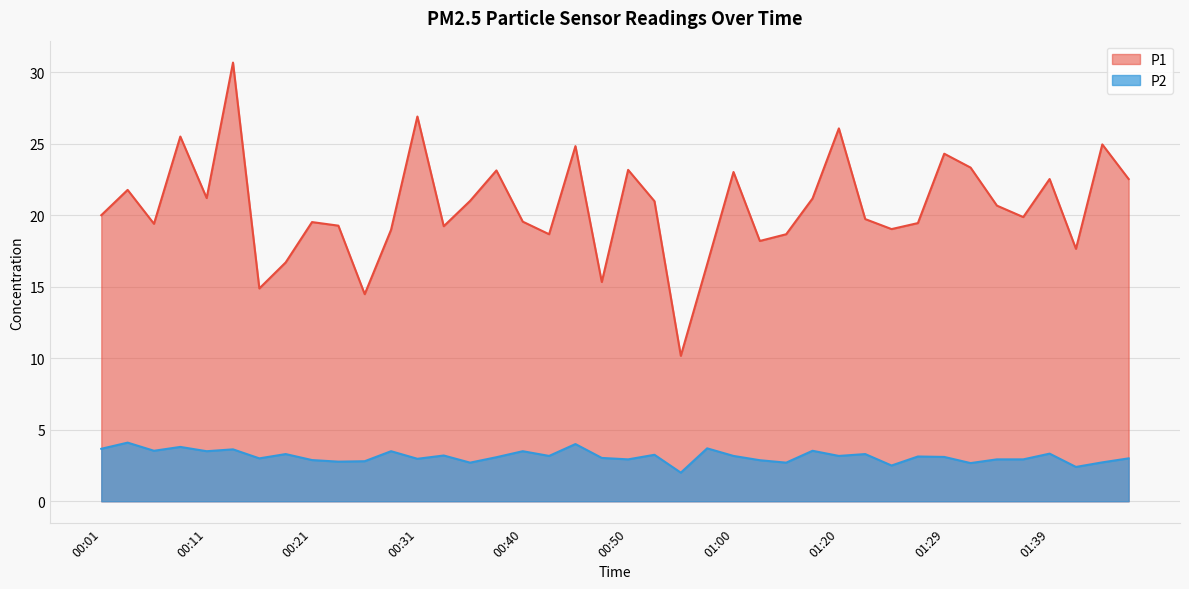

What is the label of the 10th point from the right?

01:25